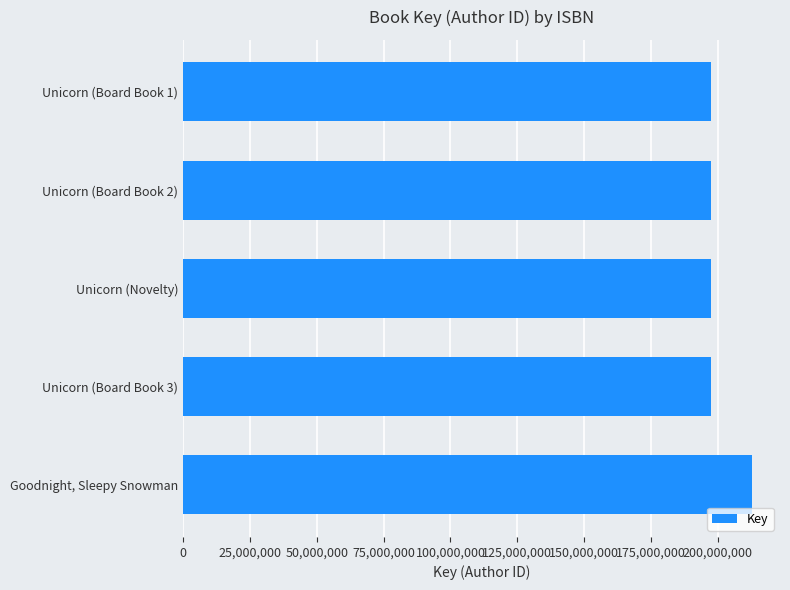

Are the bars horizontal?

Yes